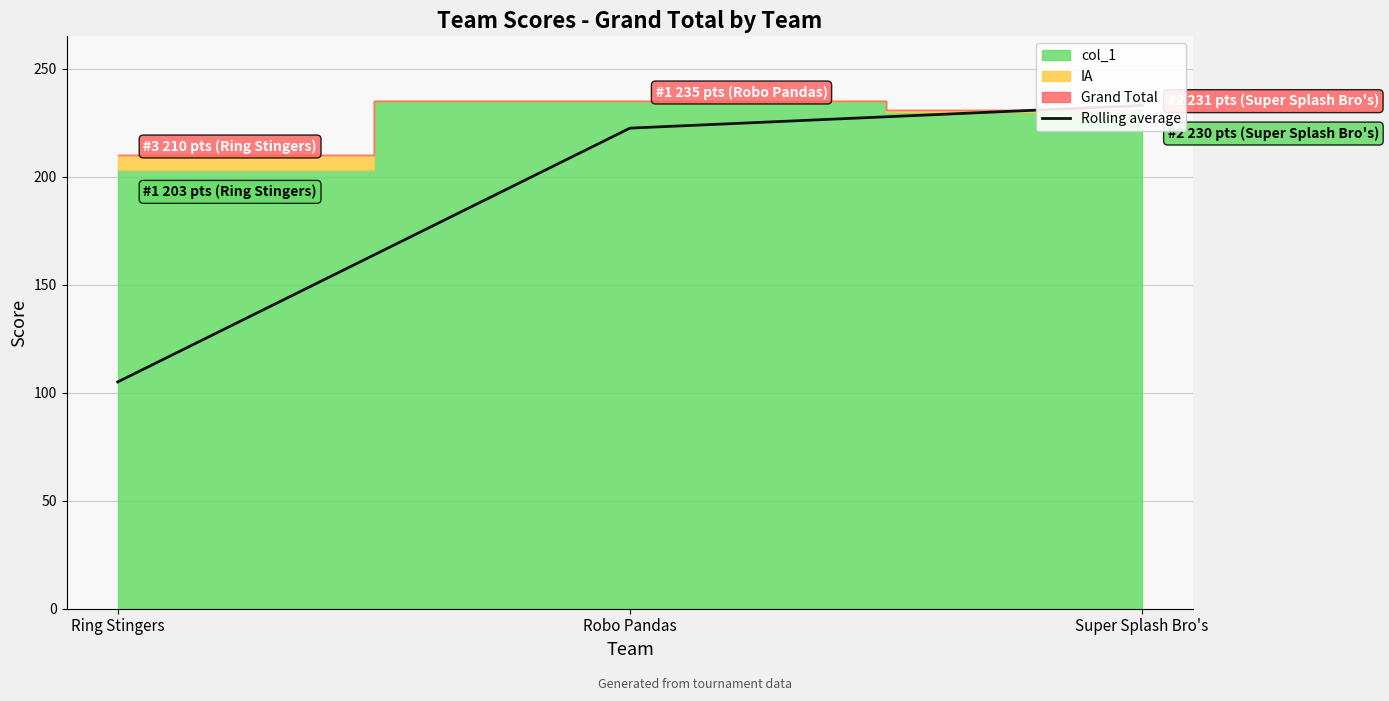

How many lines are shown in the chart?

1